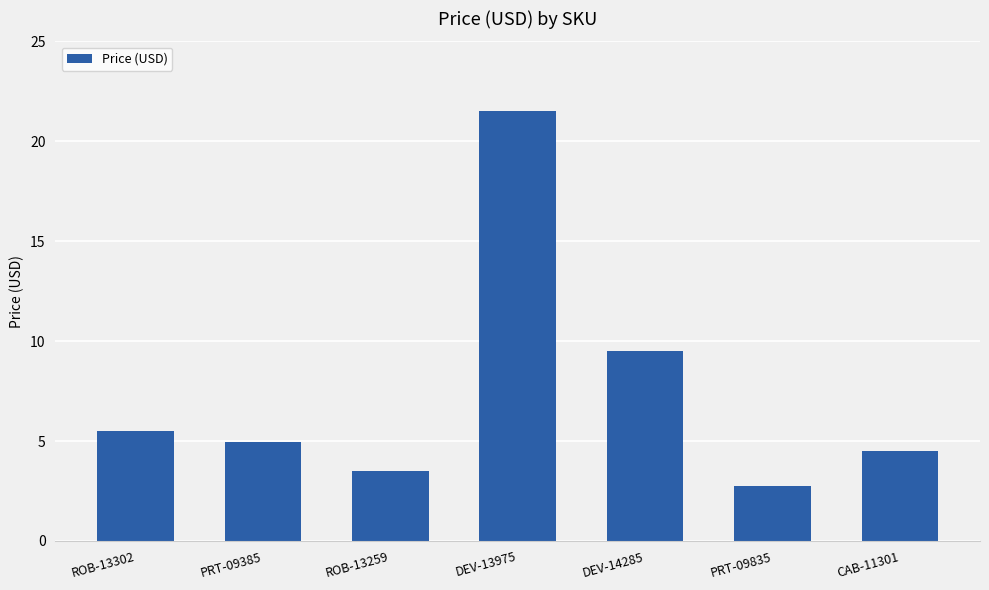

Reading right to left, list all the values displayed in this chart.

CAB-11301=4.5	PRT-09835=2.8	DEV-14285=9.5	DEV-13975=21.5	ROB-13259=3.5	PRT-09385=5.0	ROB-13302=5.5